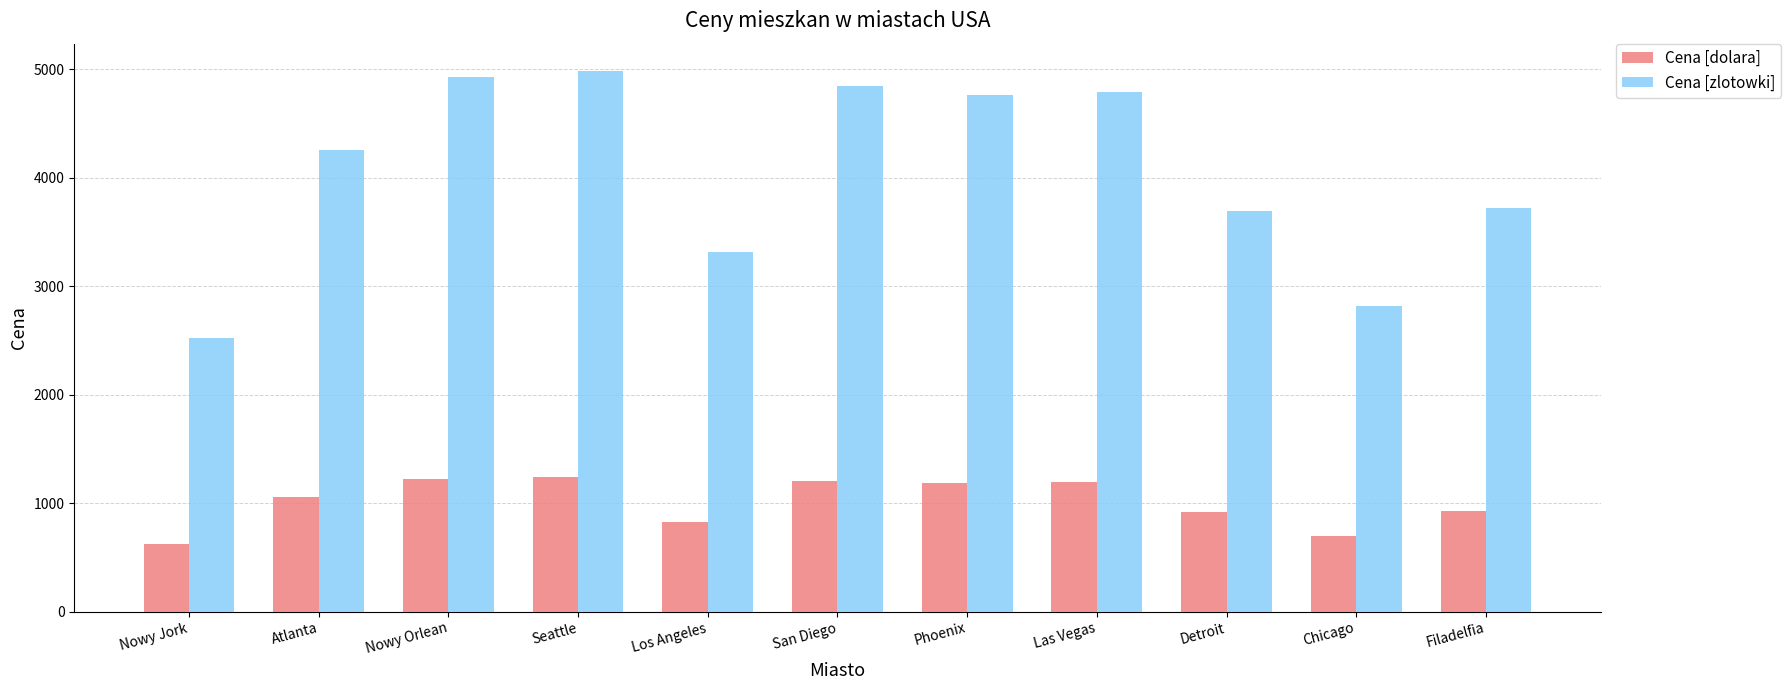

What is the greatest value displayed?

4984.8